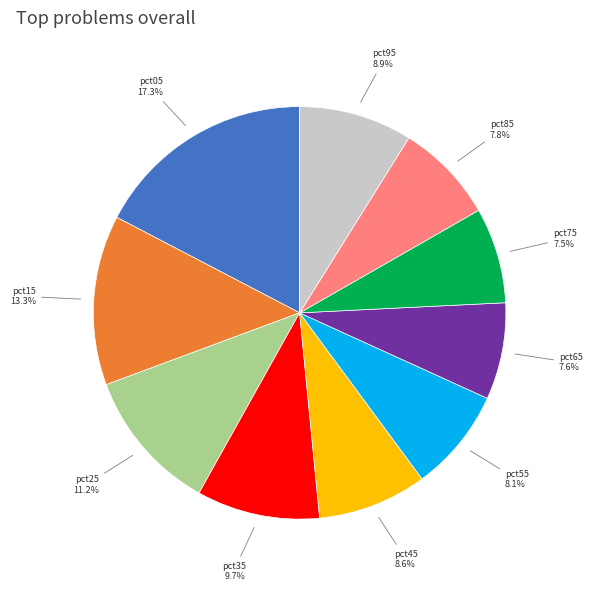

How many segments does this pie chart have?

10